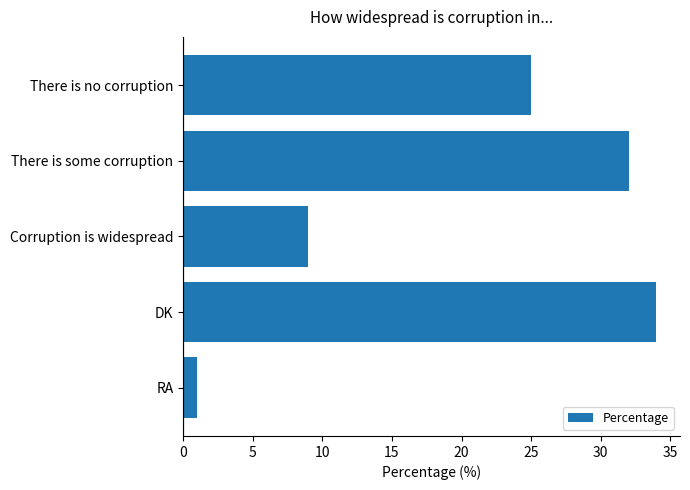

Reading bottom to top, list all the values displayed in this chart.

RA=1	DK=34	Corruption is widespread=9	There is some corruption=32	There is no corruption=25